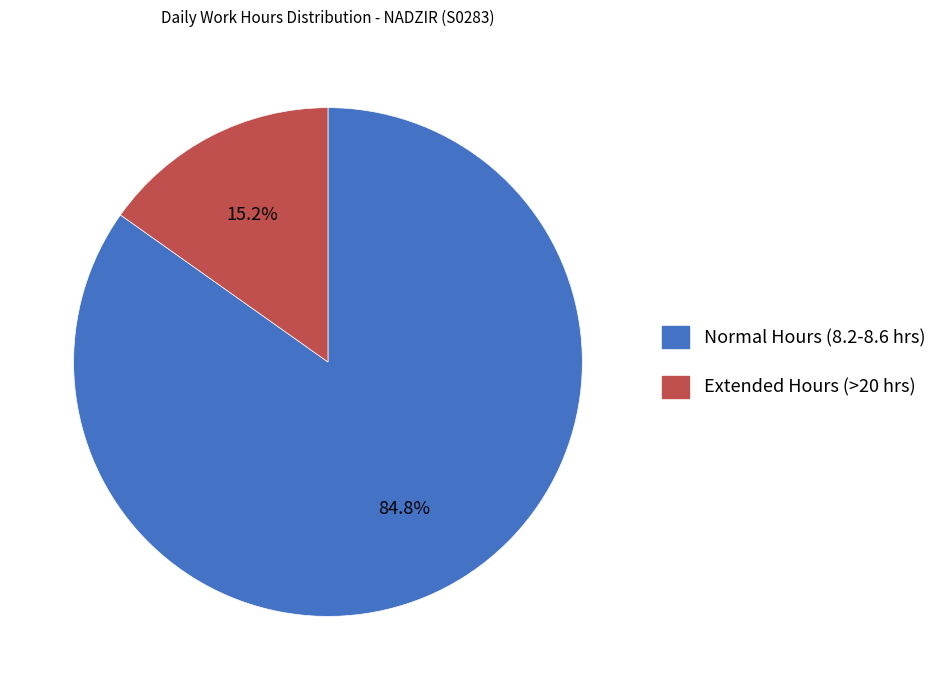

Does any single category account for the majority?

Yes